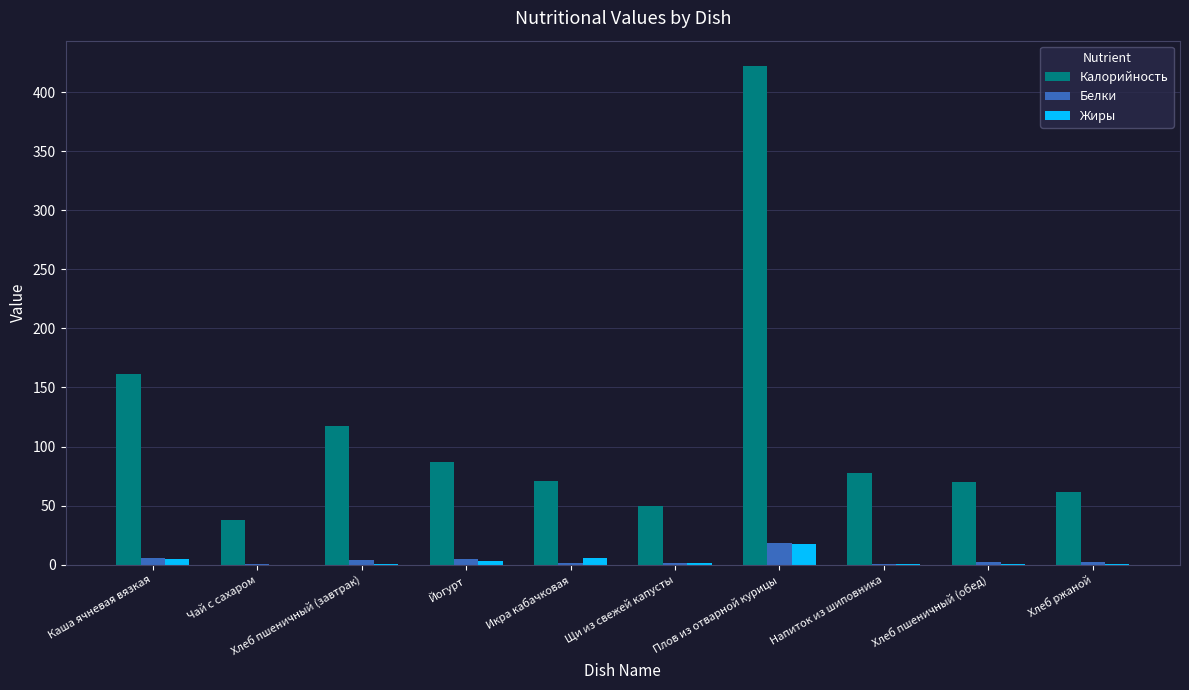

Count the number of data series in this chart.

3